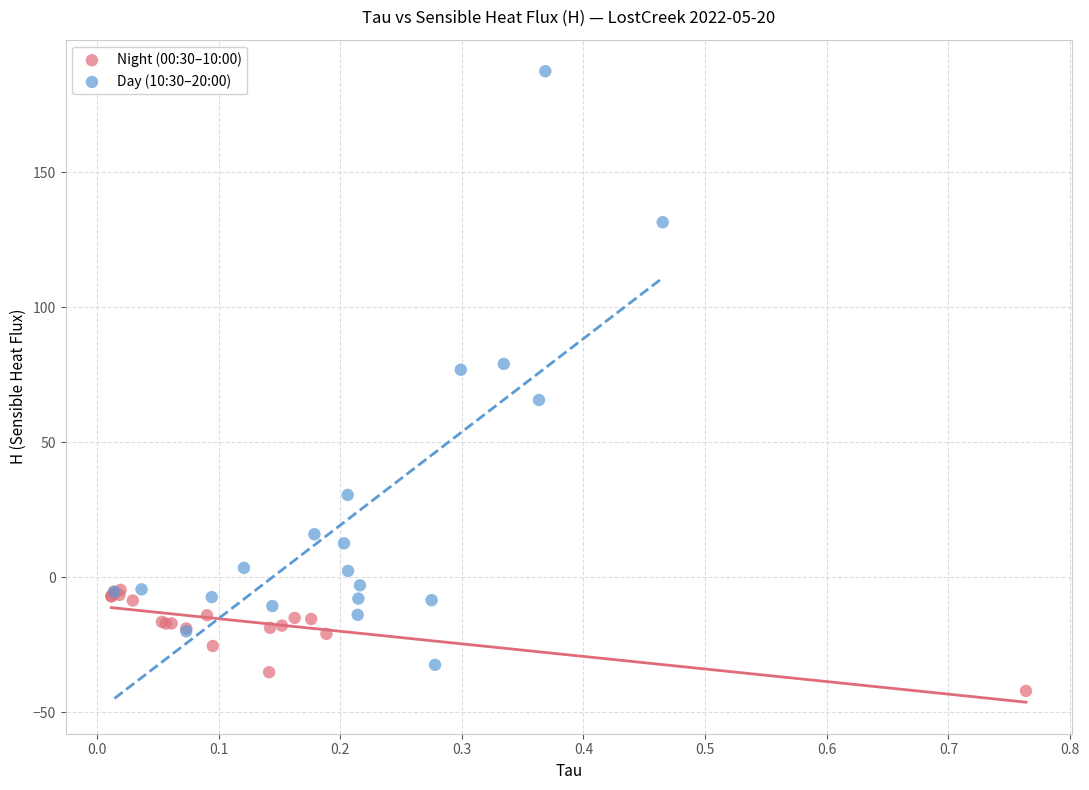

What are all the series names shown in the legend?

Night (00:30–10:00), Day (10:30–20:00)